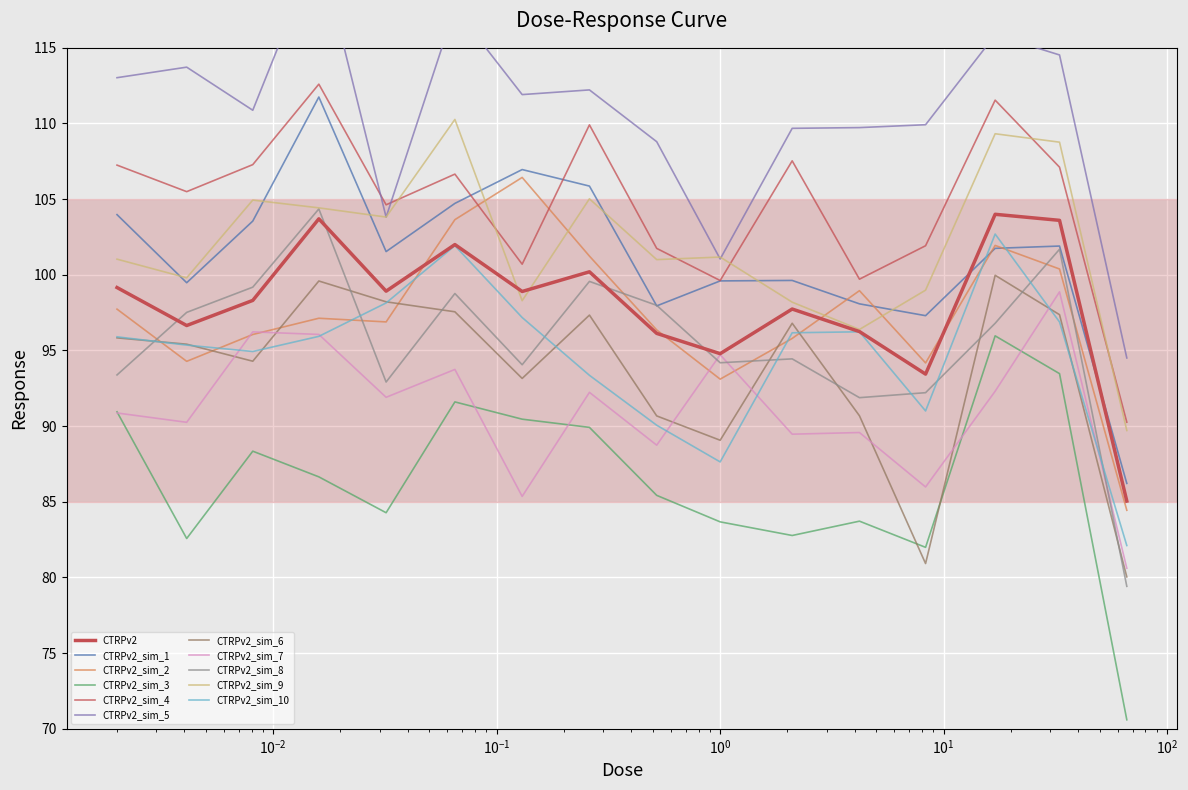

What is the average value?

98.1